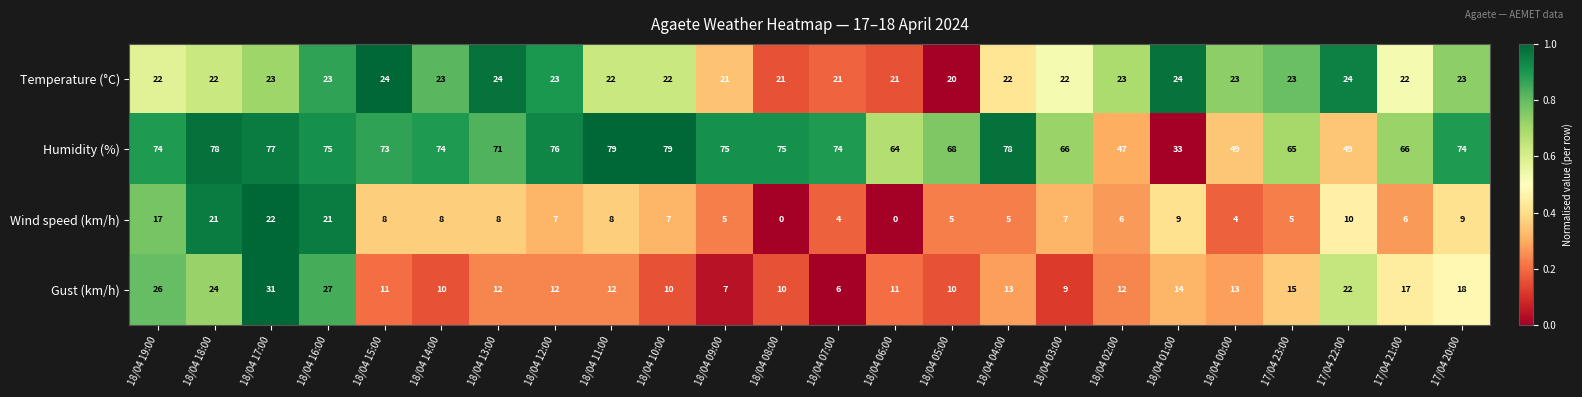

What is the sum of the Humidity (%) values at 18/04 09:00 and 18/04 10:00?

154